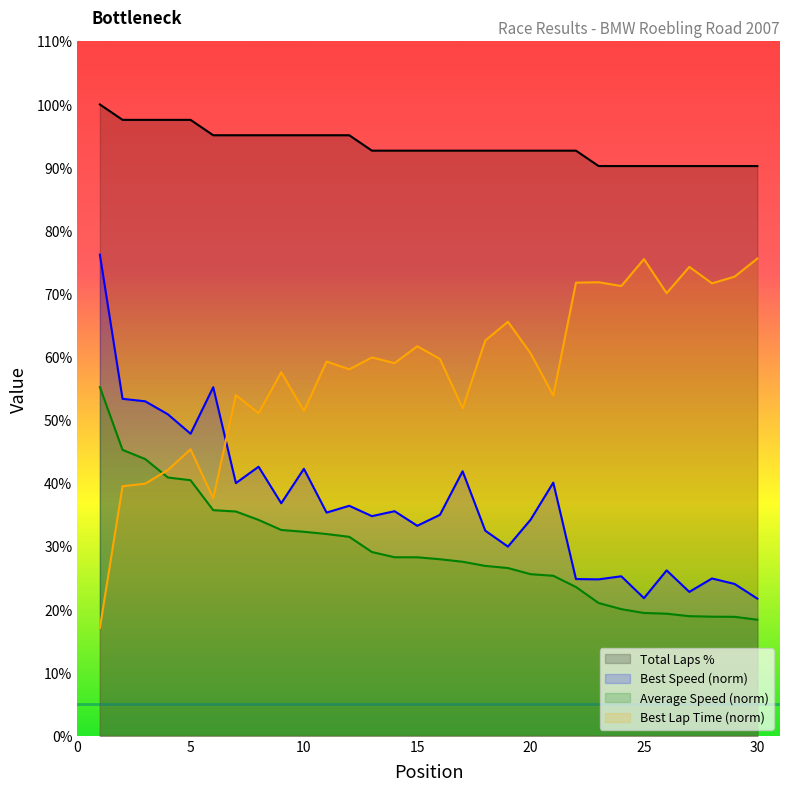

What are all the series names shown in the legend?

Total Laps %, Best Speed (norm), Average Speed (norm), Best Lap Time (norm)